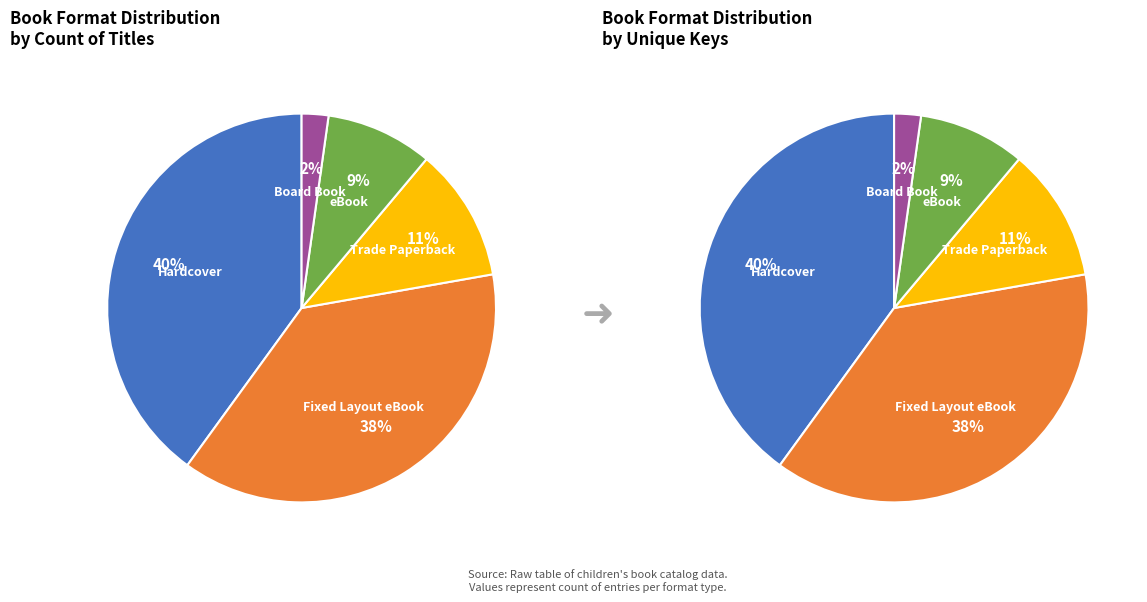

What is the largest slice in the pie chart?

Hardcover